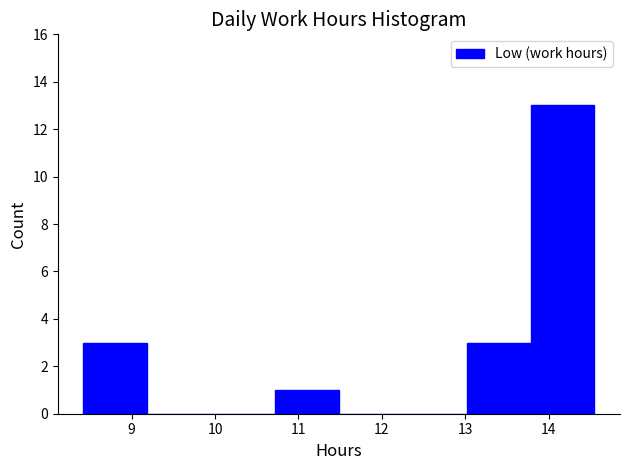

Reading left to right, transcribe this chart: for each bar, give the range it covers on the x-axis and its height. Neither the bar edges nor the heights are printed on the chart, so give them approximately, as read against the axes.

8.4 to 9.2: 3
9.2 to 10.0: 0
10.0 to 10.7: 0
10.7 to 11.5: 1
11.5 to 12.3: 0
12.3 to 13.0: 0
13.0 to 13.8: 3
13.8 to 14.6: 13